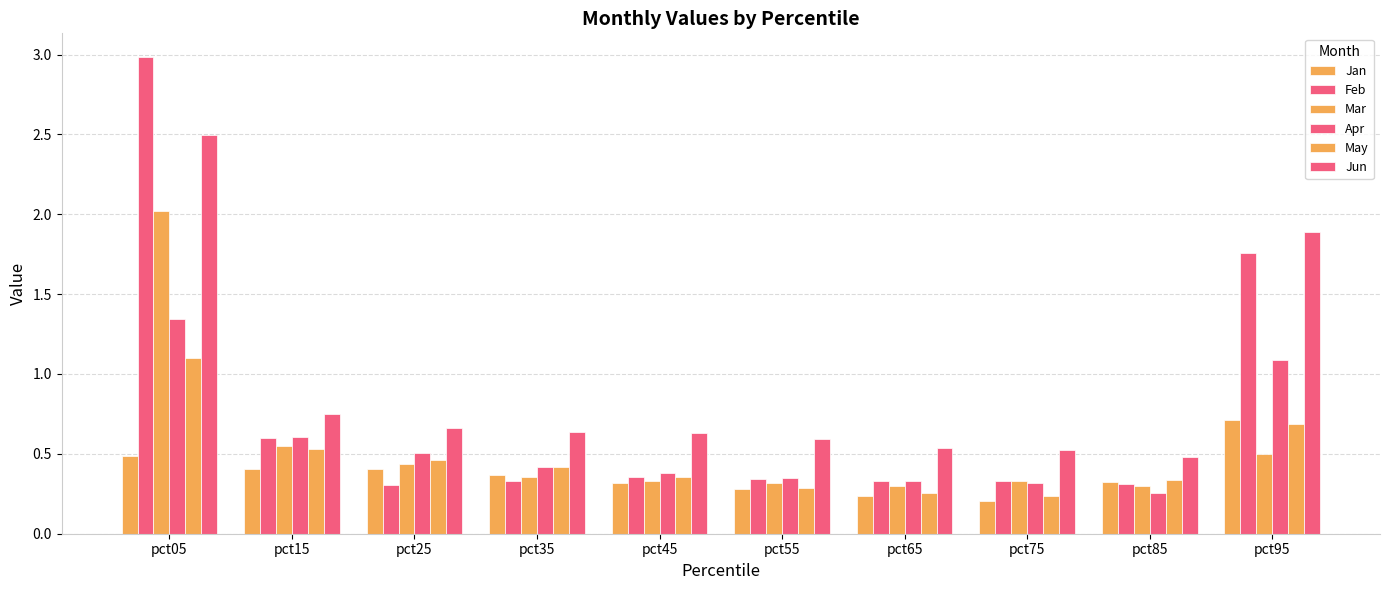

What is the maximum value shown in the chart?

3.0